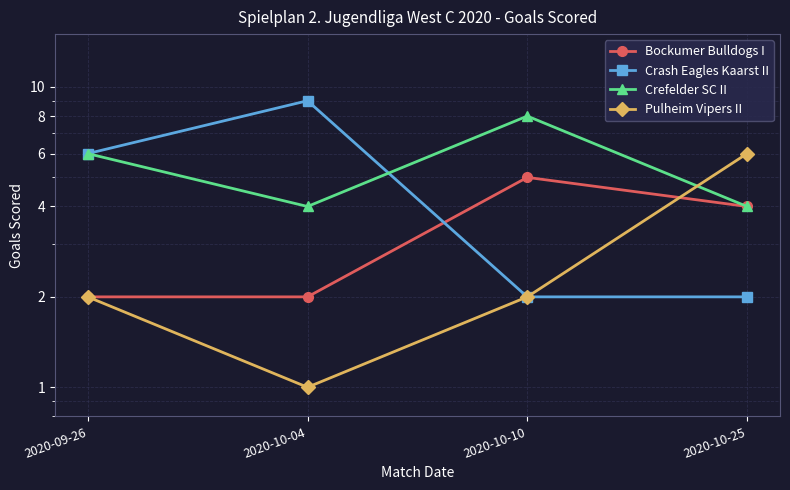

Is it true that Pulheim Vipers II equals 4 at 2020-10-10?

False